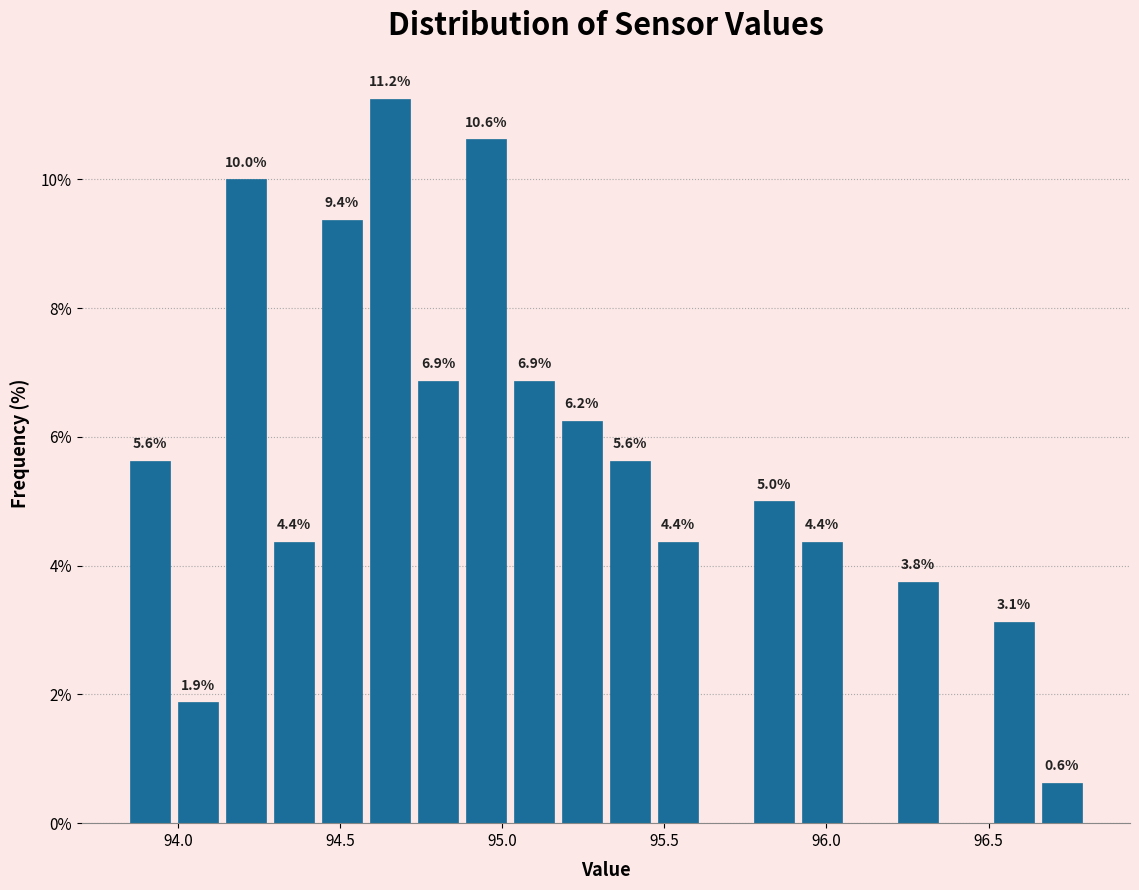

Around what value on the x-axis is the tallest bar? Give the approximate position of its centre, as read against the axis.

94.65